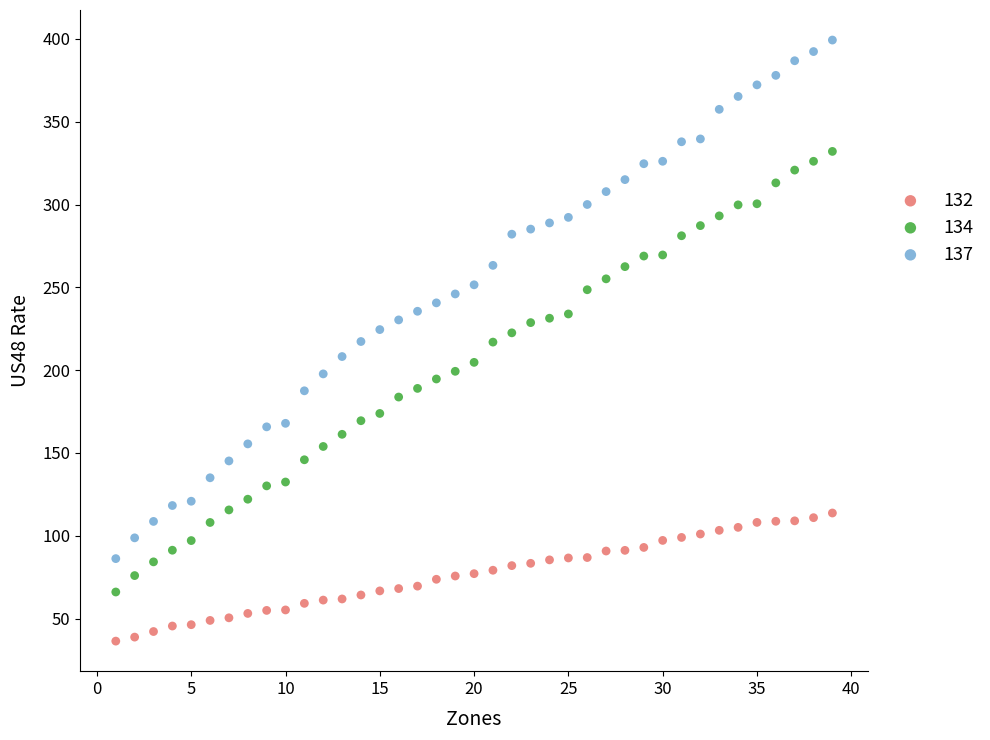

Which series contains the lowest Y value?

132